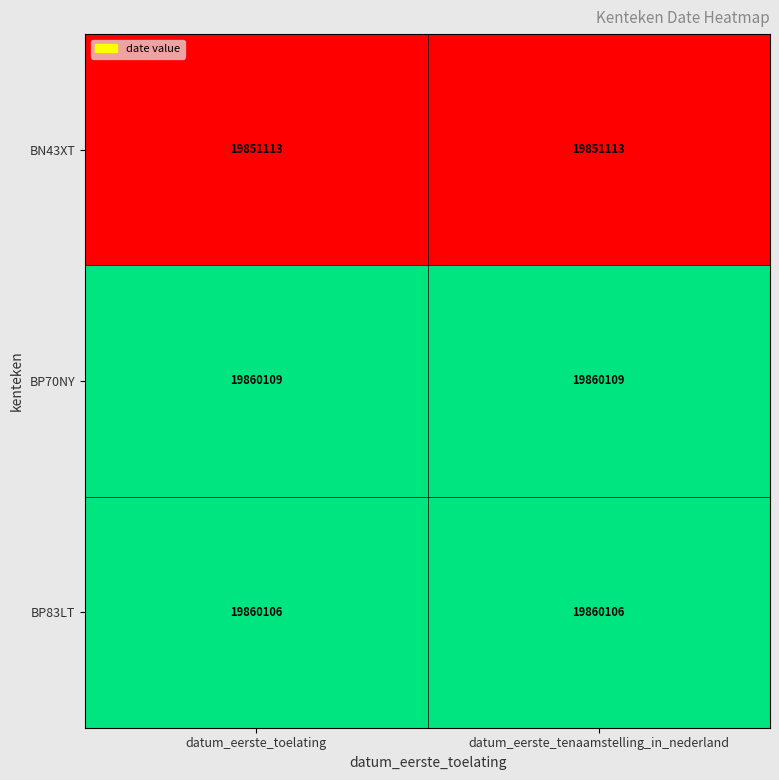

List the series in order of their peak value, highest first.

BP70NY, BP83LT, BN43XT